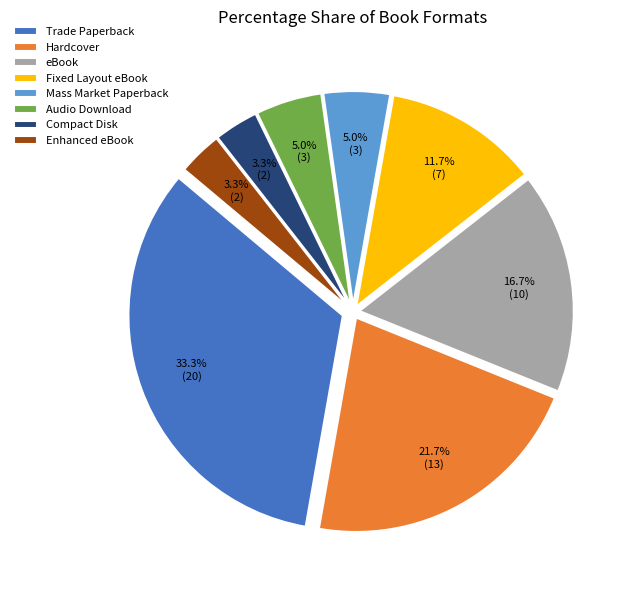

To the nearest percent, what portion does Trade Paperback represent?

33%